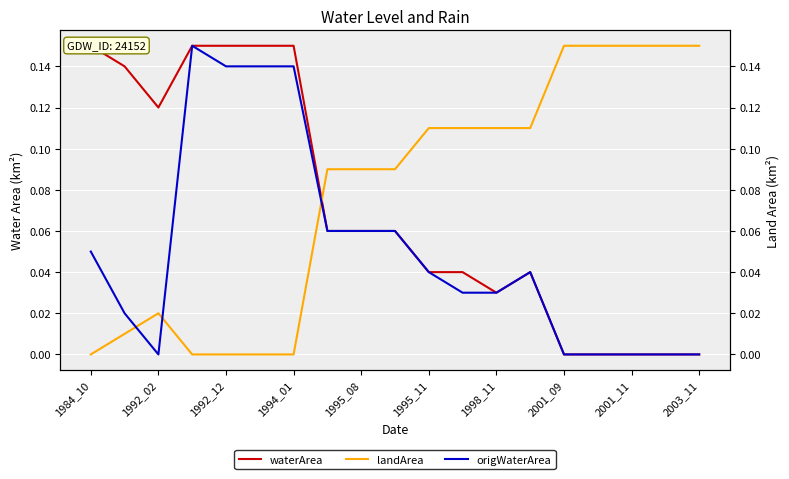

Is it true that landArea equals 0.2 at 1995_08?

False